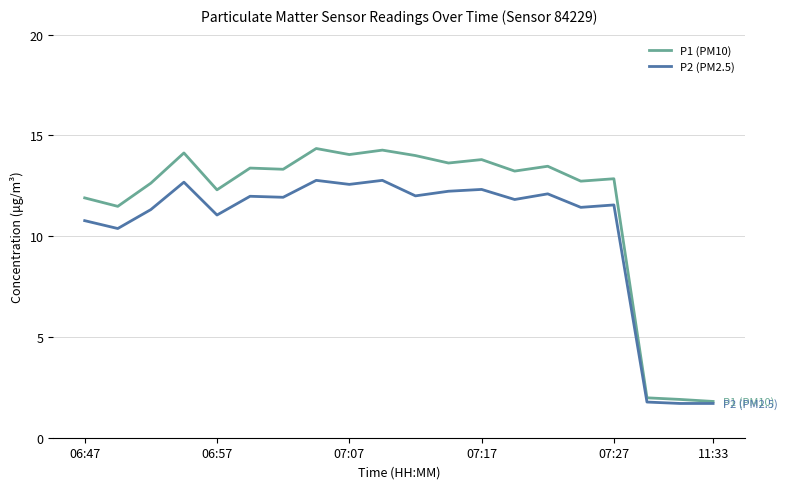

List the series in order of their peak value, lowest first.

P2 (PM2.5), P1 (PM10)